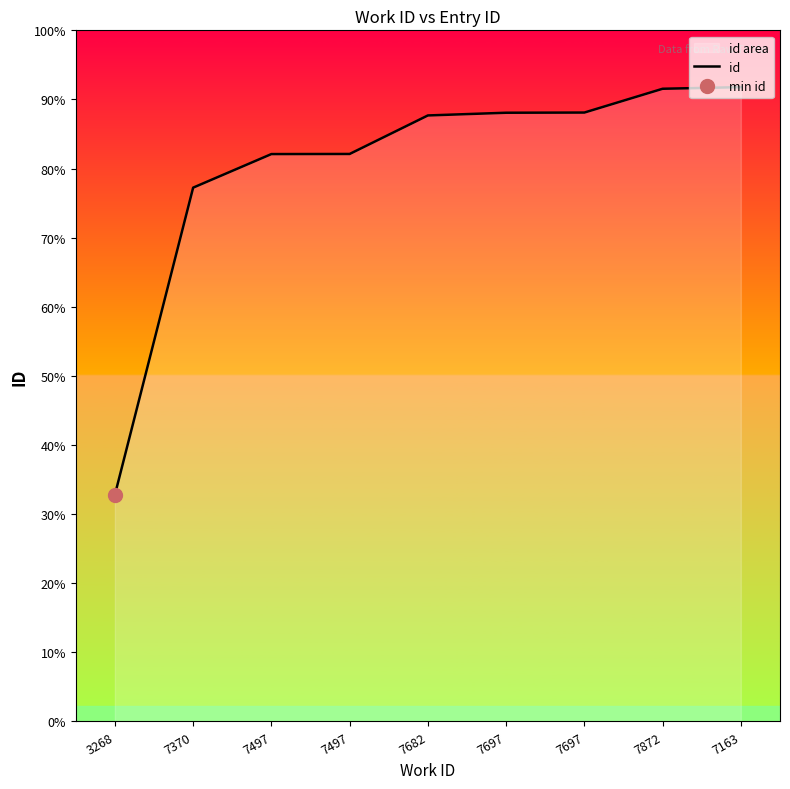

The chart shows a value of 7260 at 7497. True or false?

False